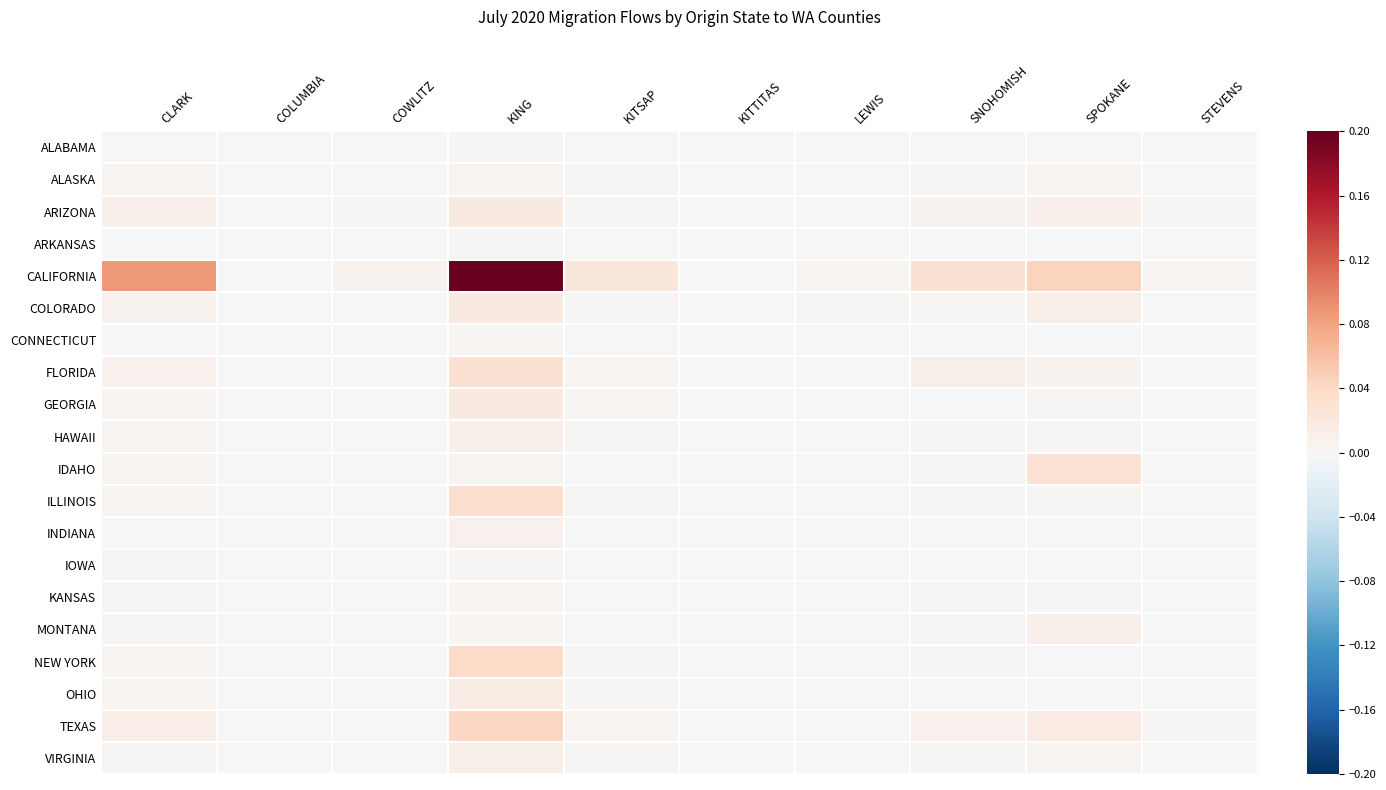

How many series are shown in this chart?

20